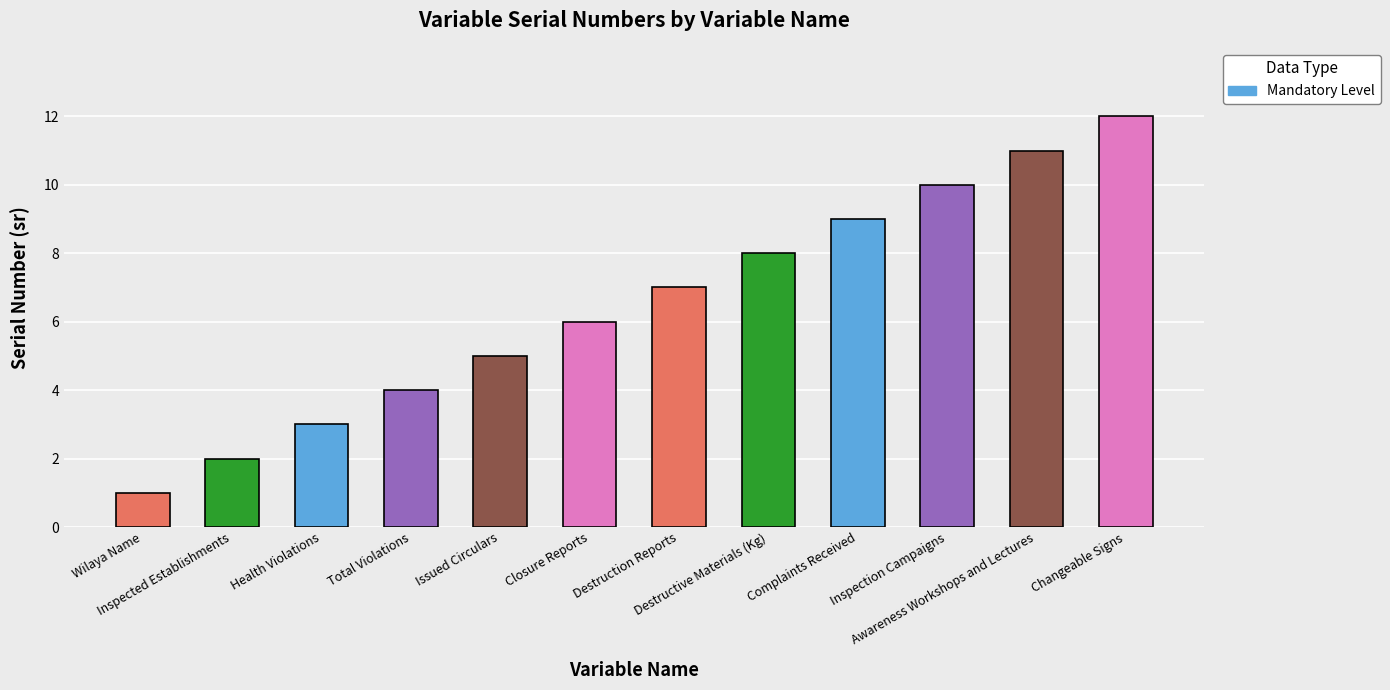

Rank the categories by value from highest to lowest.

Changeable Signs, Awareness Workshops and Lectures, Inspection Campaigns, Complaints Received, Destructive Materials (Kg), Destruction Reports, Closure Reports, Issued Circulars, Total Violations, Health Violations, Inspected Establishments, Wilaya Name